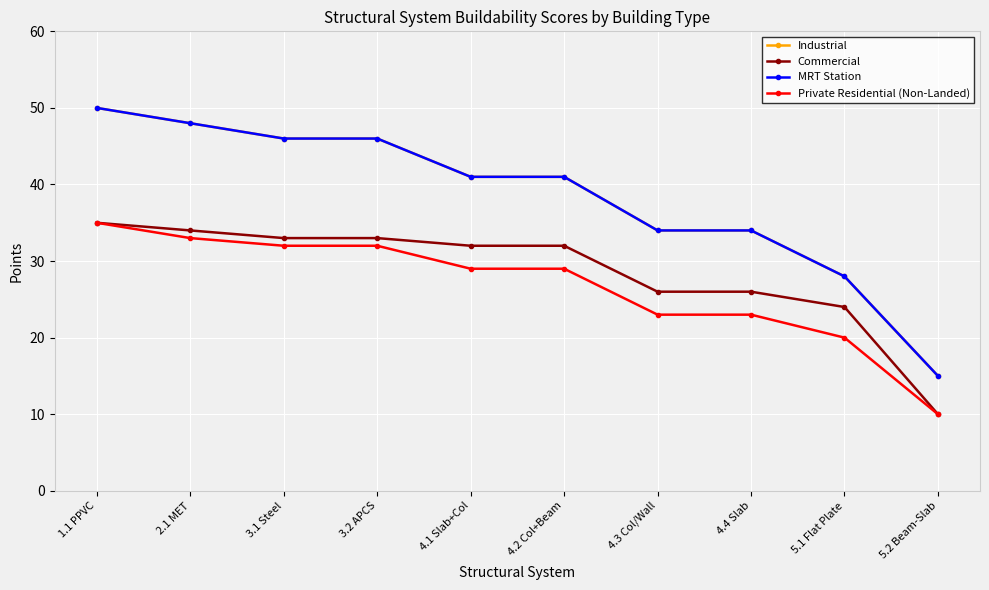

What is the value of the Industrial point at the 10th from the left?

15